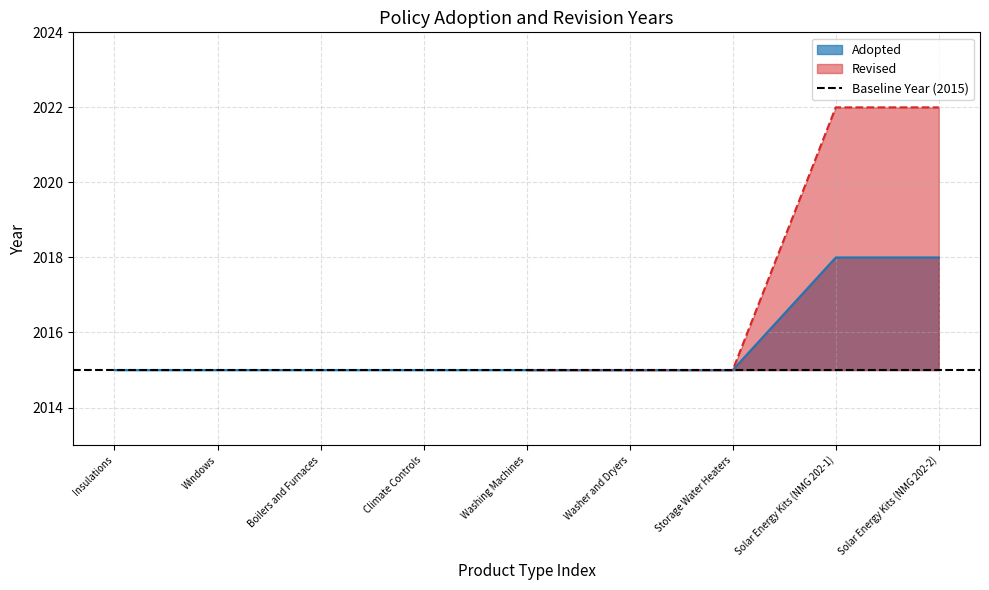

What is the label of the 8th point from the right?

Windows